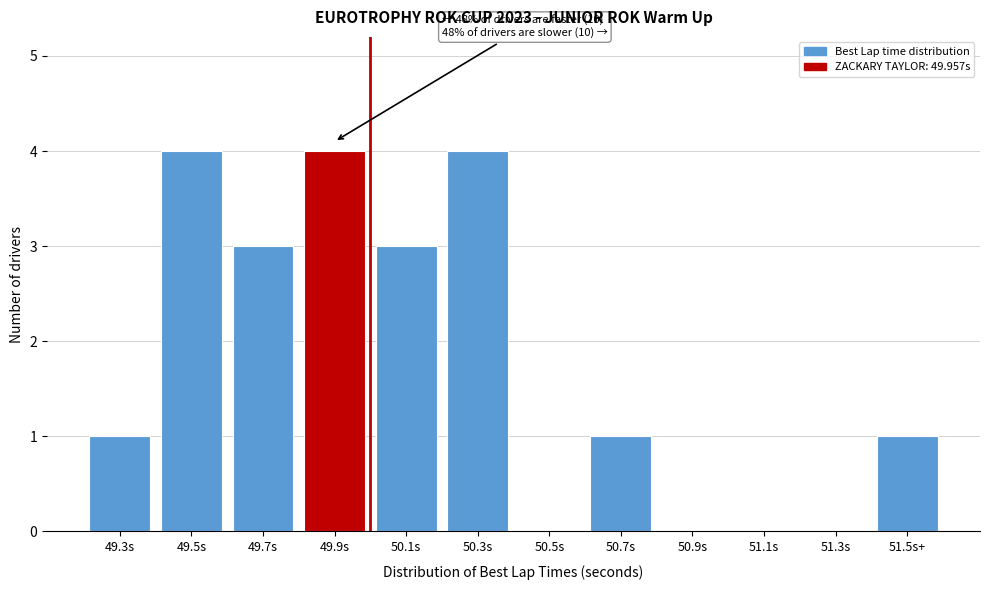

Reading left to right, transcribe all the data shown in this chart.

49.3s=1	49.5s=4	49.7s=3	49.9s=4	50.1s=3	50.3s=4	50.5s=0	50.7s=1	50.9s=0	51.1s=0	51.3s=0	51.5s+=1